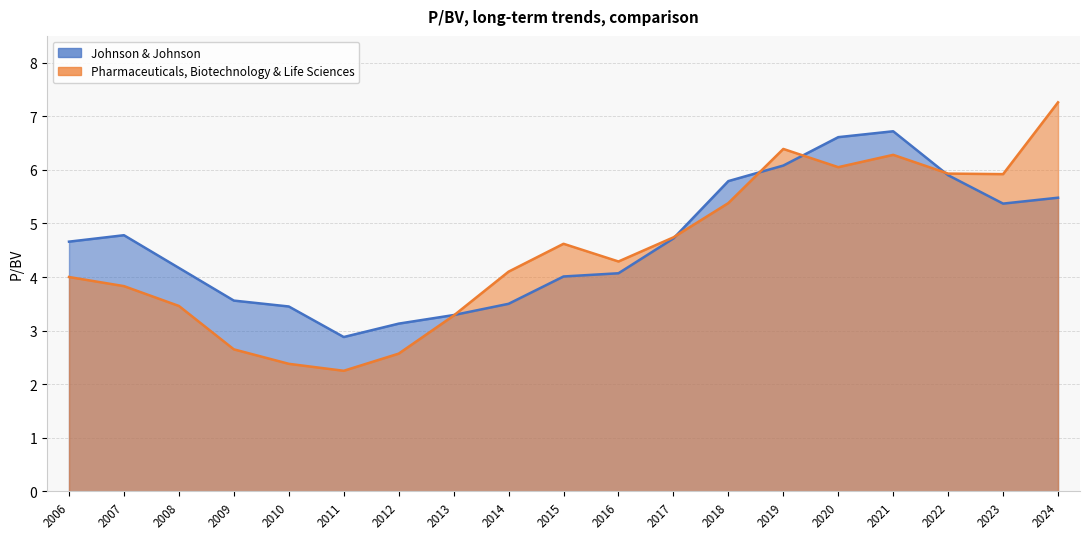

Count the number of categories in the chart.

19